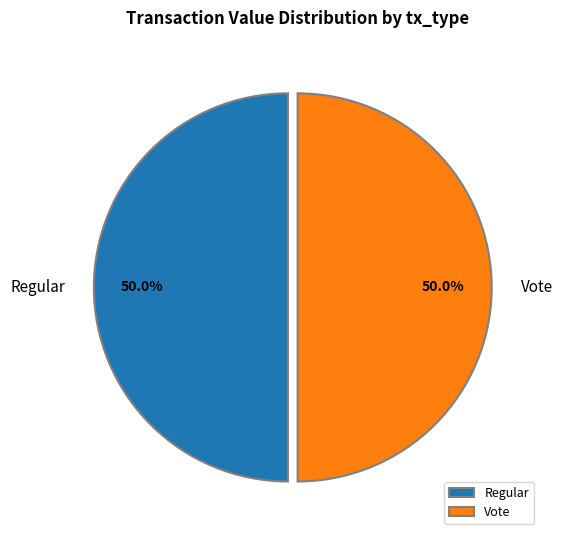

What percentage do Vote and Regular together represent?

100.0%